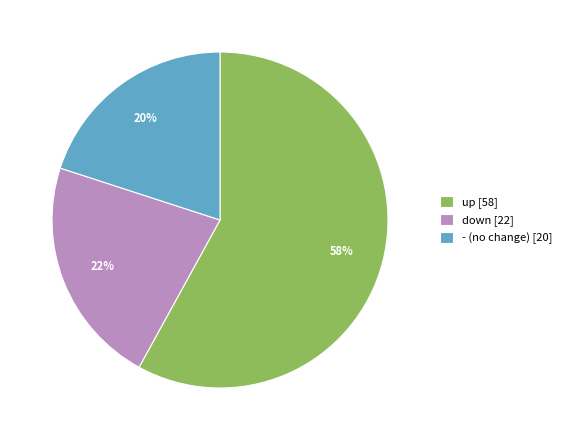

Is it true that down [22] is 16% of the pie?

False